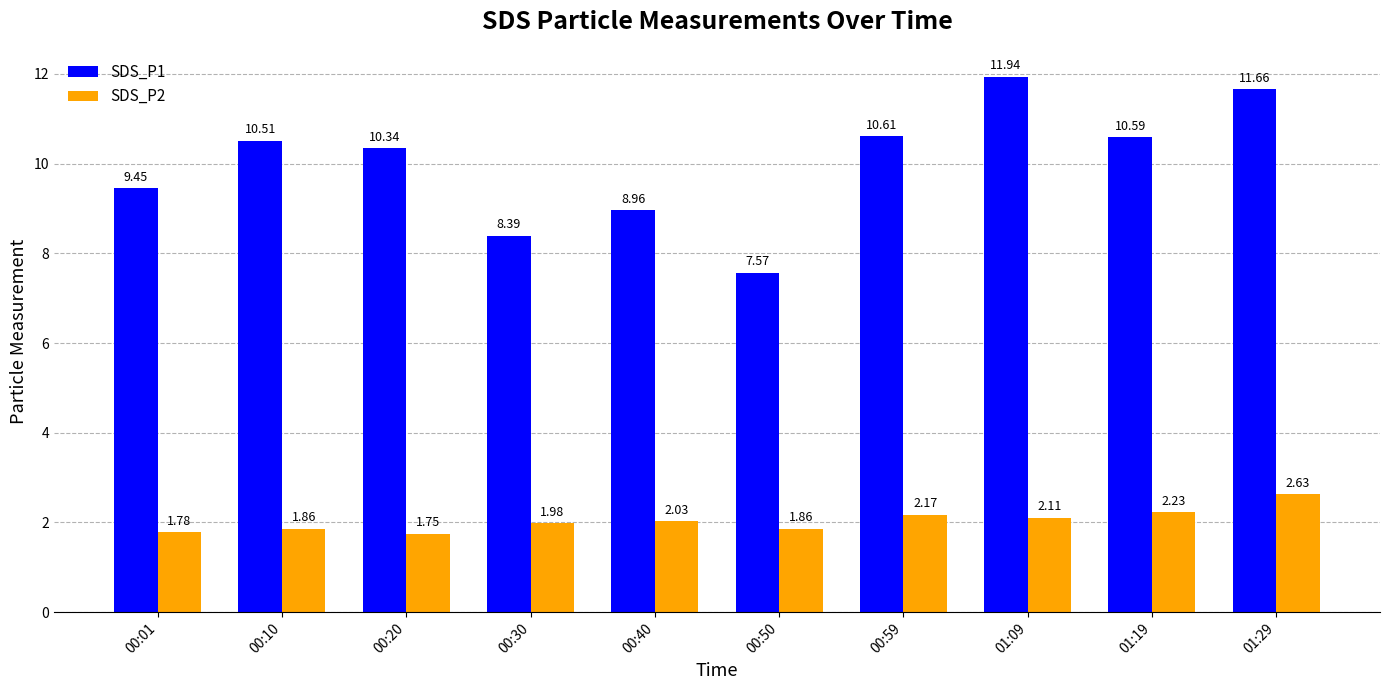

What is the label of the 1st bar from the left?

00:01